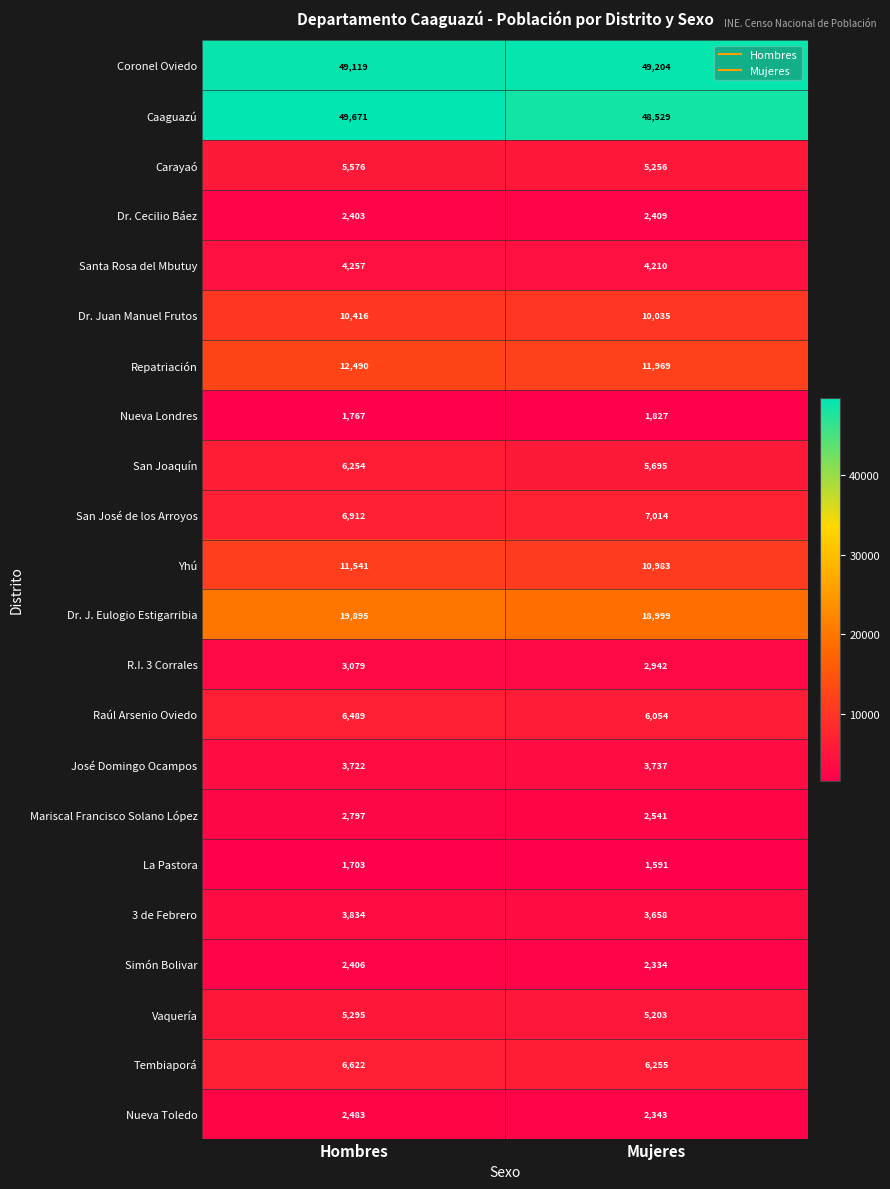

At Mujeres, list the series in order from largest to smallest.

Coronel Oviedo, Caaguazú, Dr. J. Eulogio Estigarribia, Repatriación, Yhú, Dr. Juan Manuel Frutos, San José de los Arroyos, Tembiaporá, Raúl Arsenio Oviedo, San Joaquín, Carayaó, Vaquería, Santa Rosa del Mbutuy, José Domingo Ocampos, 3 de Febrero, R.I. 3 Corrales, Mariscal Francisco Solano López, Dr. Cecilio Báez, Nueva Toledo, Simón Bolivar, Nueva Londres, La Pastora